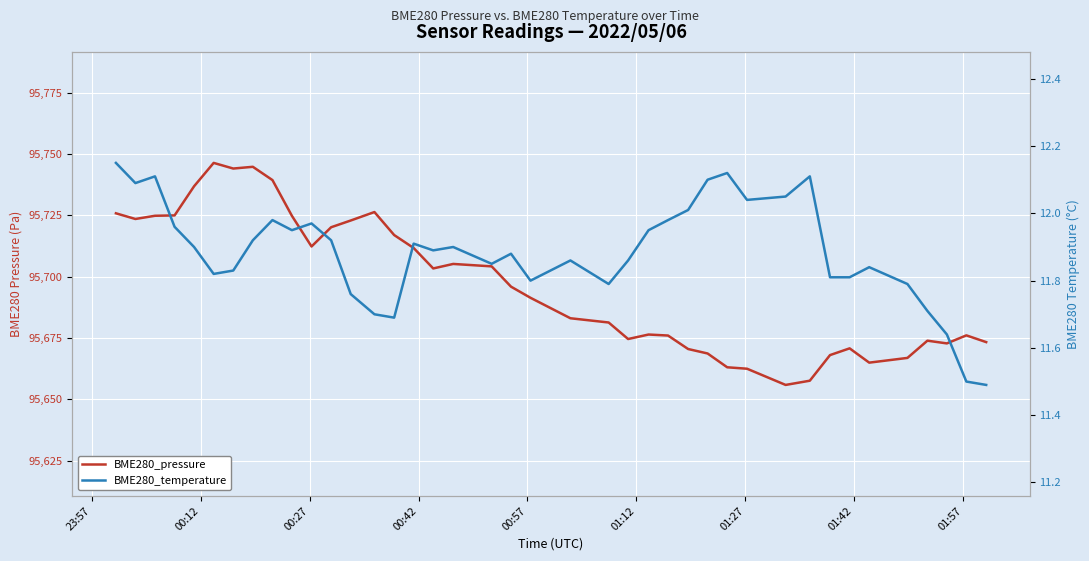

True or false: BME280_temperature has a value of 2.9 at 00:12.

False